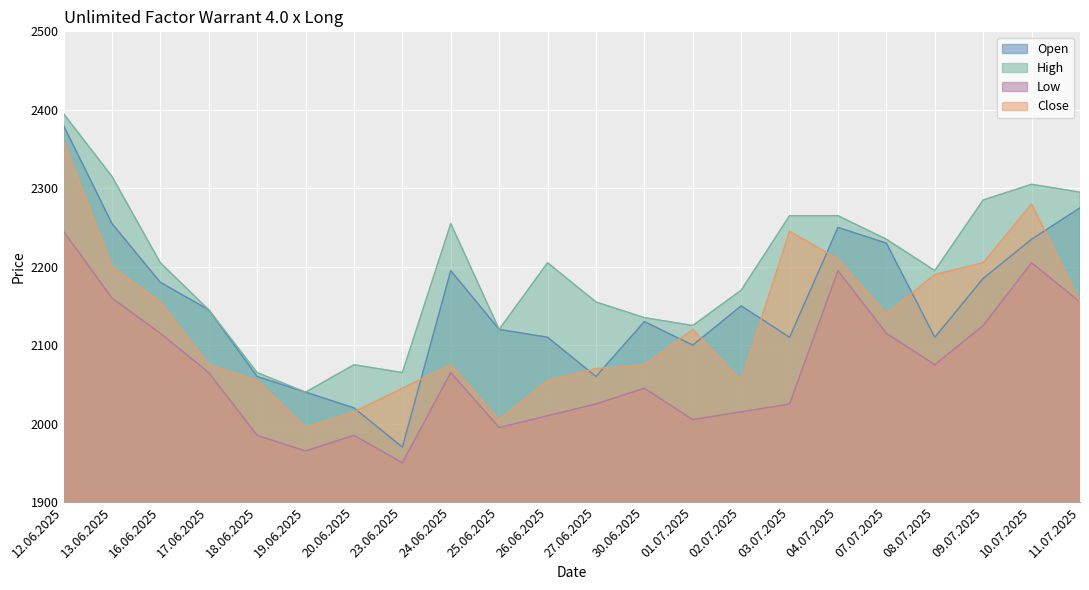

In Close, how many points are higher than both neighbors (excluding endpoints)?

4